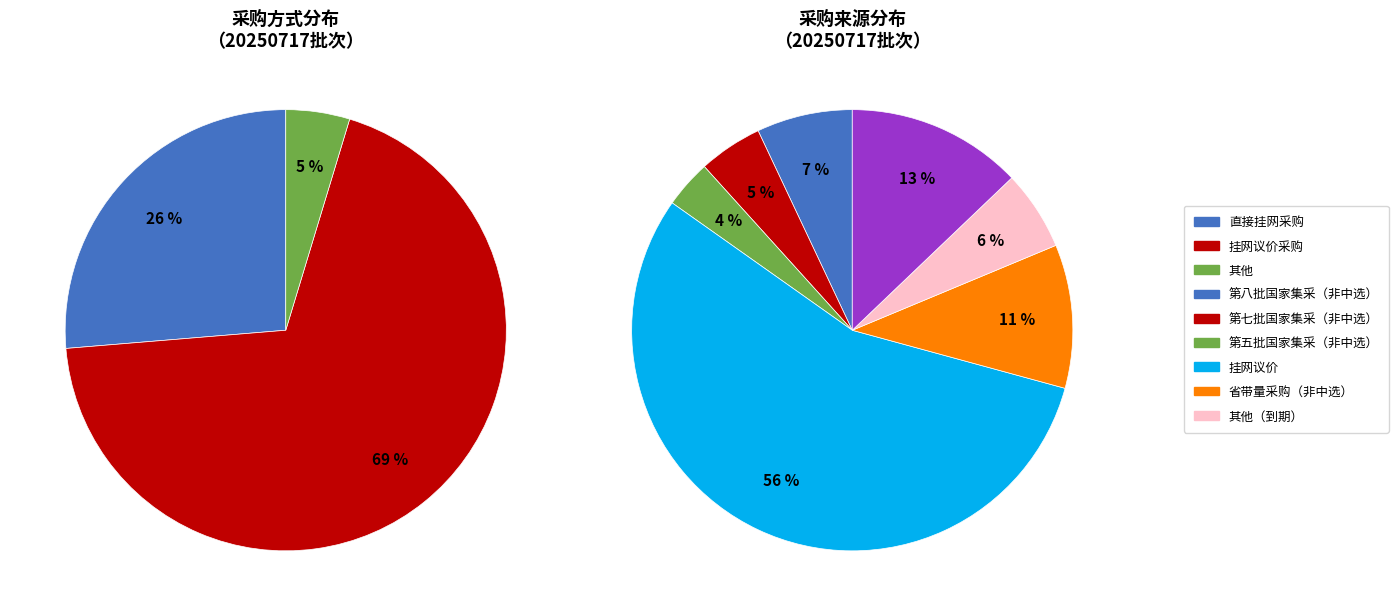

Is there any slice that represents more than half of the pie?

Yes